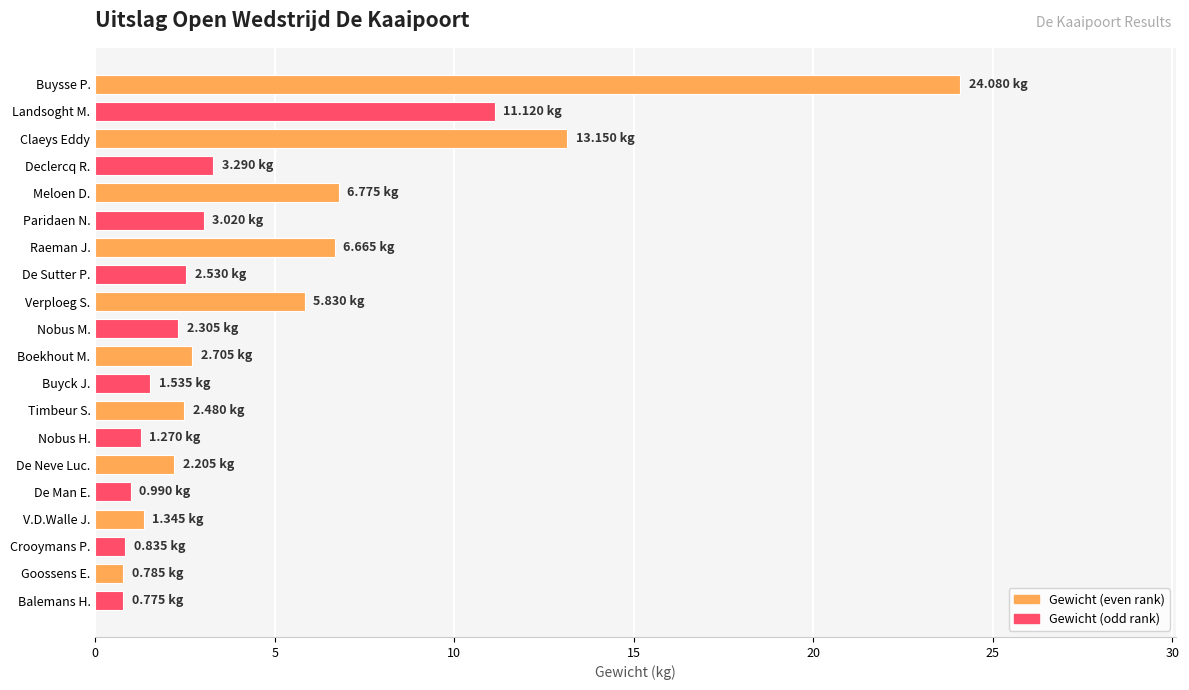

Between Declercq R. and Raeman J., which is larger?

Raeman J.